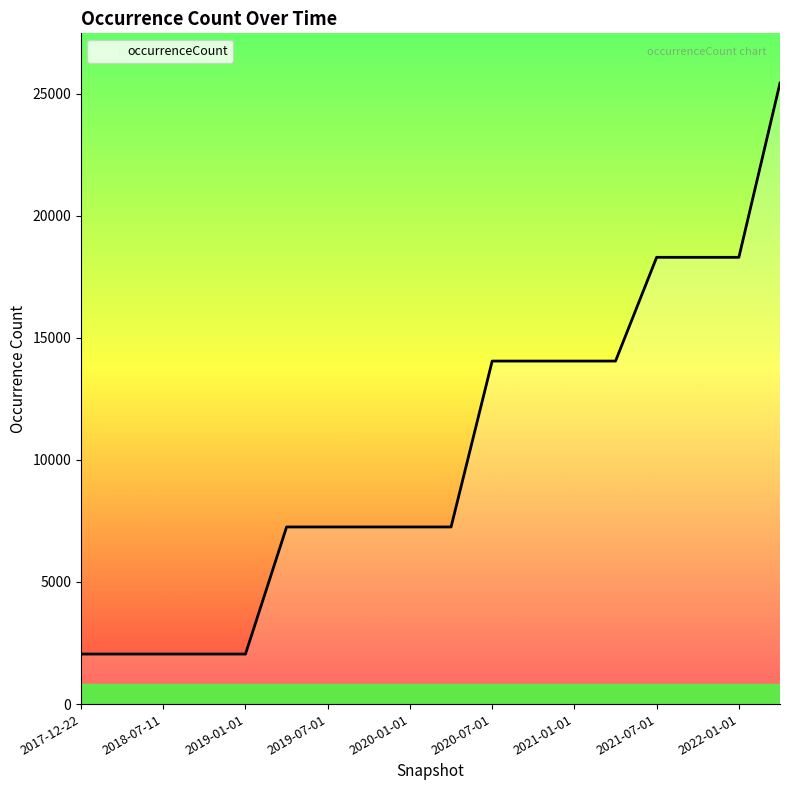

What is the difference between the maximum and minimum values?

23386